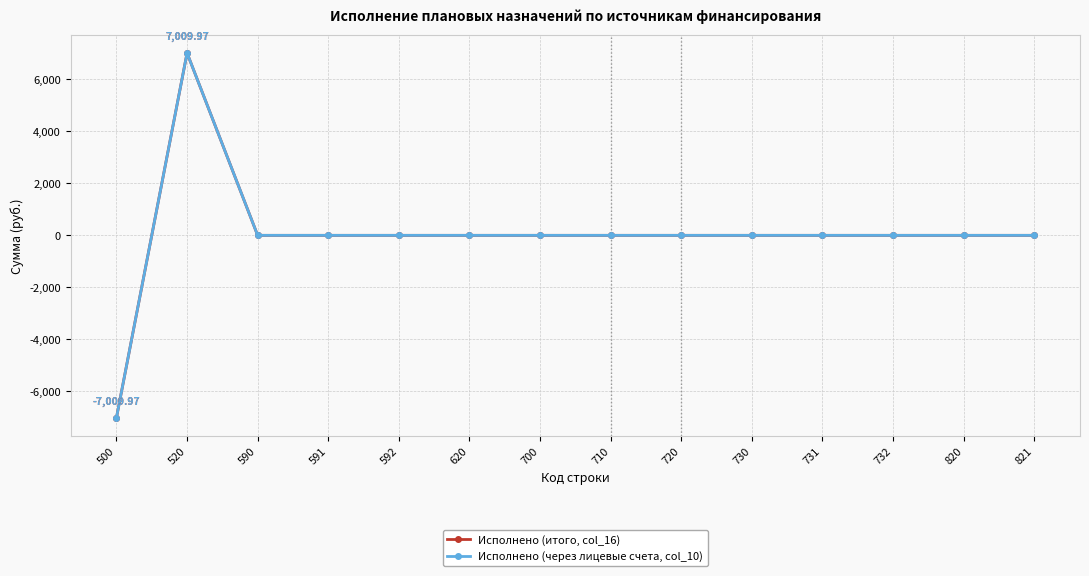

Which category has the highest value in the Исполнено (через лицевые счета, col_10) series?

520